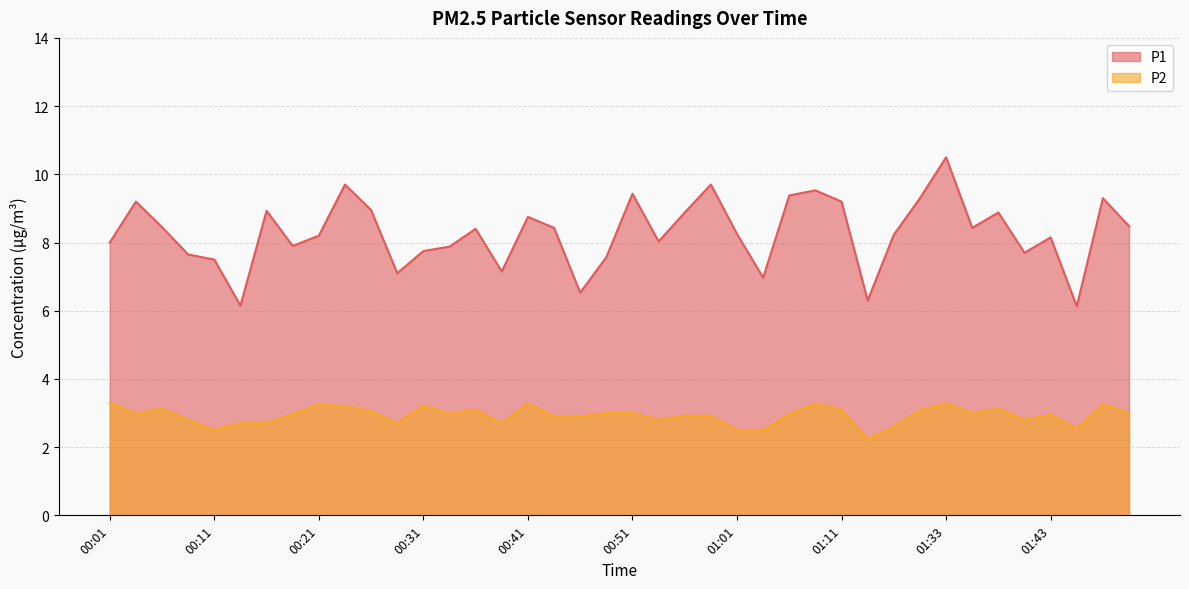

What is the total value across all series at 01:33?

13.8